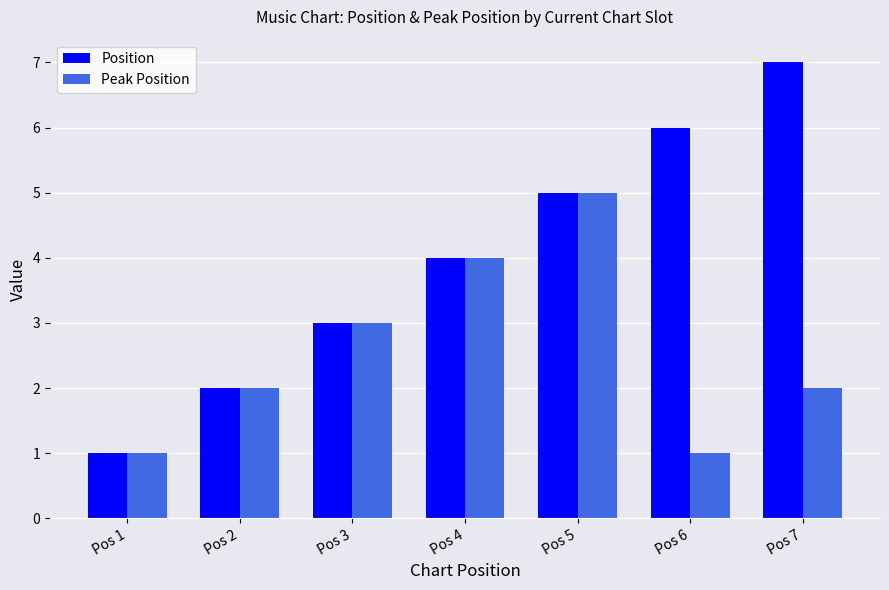

True or false: Position has a value of 5 at Pos 5.

True